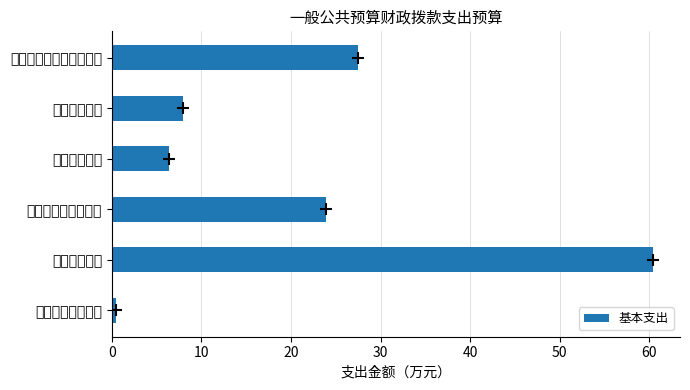

List the labels in order of value, smallest first.

一般公共服务支出, 卫生健康支出, 住房保障支出, 社会保障和就业支出, 灾害防治及应急管理支出, 科学技术支出